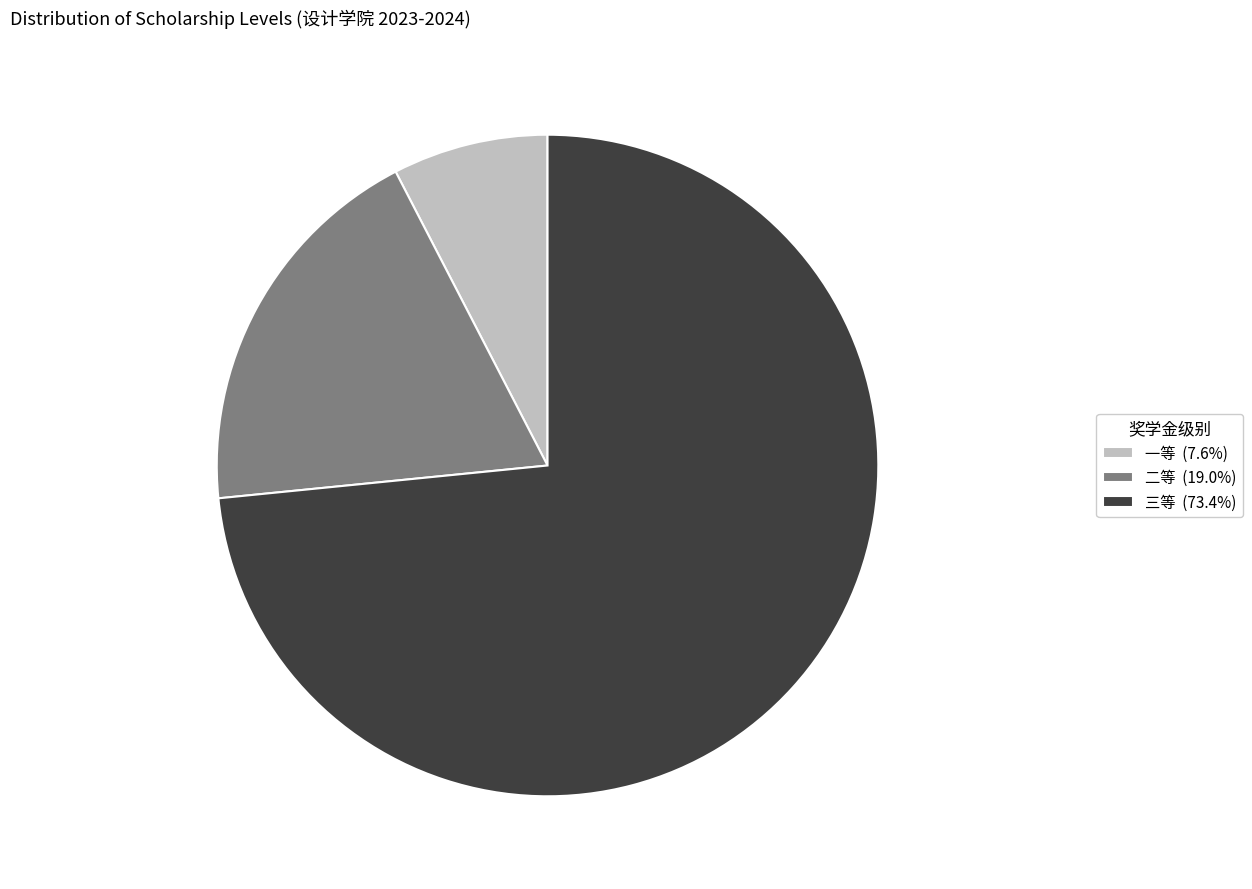

Which slice is the largest?

三等